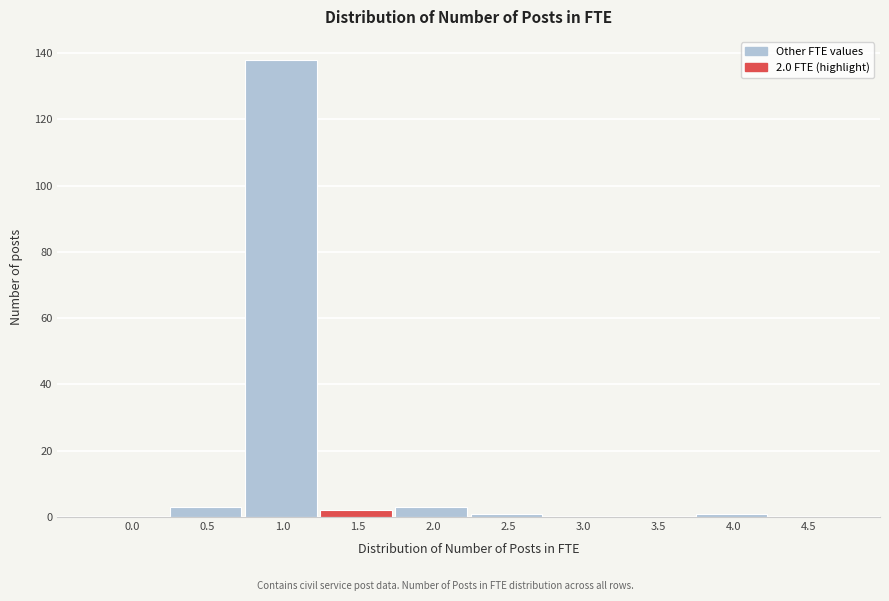

Reading left to right, extract all data points from this chart.

0.0=0	0.5=3	1.0=138	1.5=2	2.0=3	2.5=1	3.0=0	3.5=0	4.0=1	4.5=0